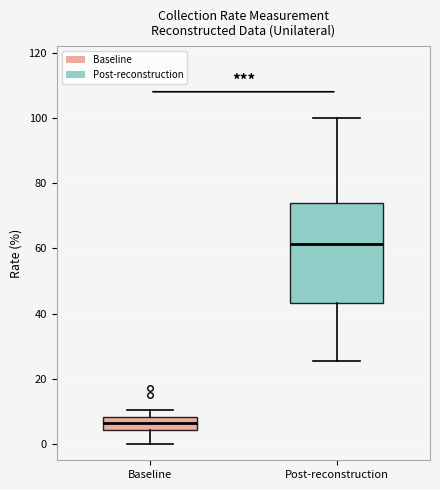

Where is the upper edge of the box for Baseline on the y-axis? The values are not printed on the chart, so give them approximately, as read against the axis.

8